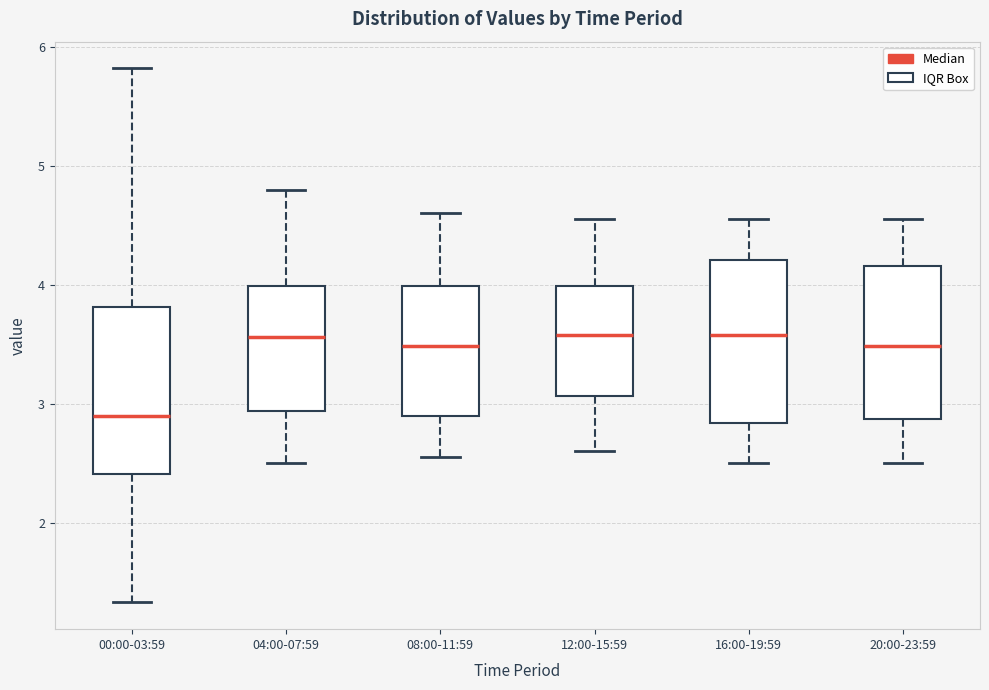

Reading left to right, read every box against the y-axis: the position of its median line, the range the box covers, and the ends of its whiskers. The values are not printed on the chart, so give them approximately, as read against the axis.

00:00-03:59: median 2.9, box 2.4 to 3.8, whiskers 1.3 to 5.8
04:00-07:59: median 3.6, box 2.9 to 4.0, whiskers 2.5 to 4.8
08:00-11:59: median 3.5, box 2.9 to 4.0, whiskers 2.6 to 4.6
12:00-15:59: median 3.6, box 3.1 to 4.0, whiskers 2.6 to 4.6
16:00-19:59: median 3.6, box 2.8 to 4.2, whiskers 2.5 to 4.6
20:00-23:59: median 3.5, box 2.9 to 4.2, whiskers 2.5 to 4.6